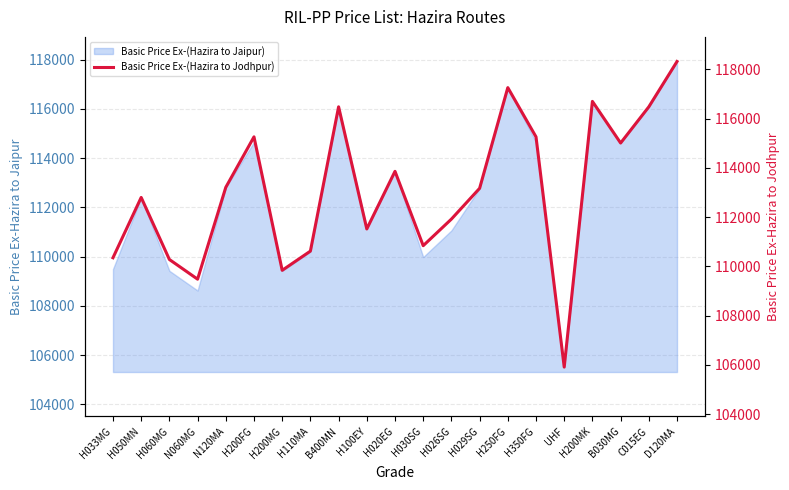

What is the label of the 5th point from the right?

UHF